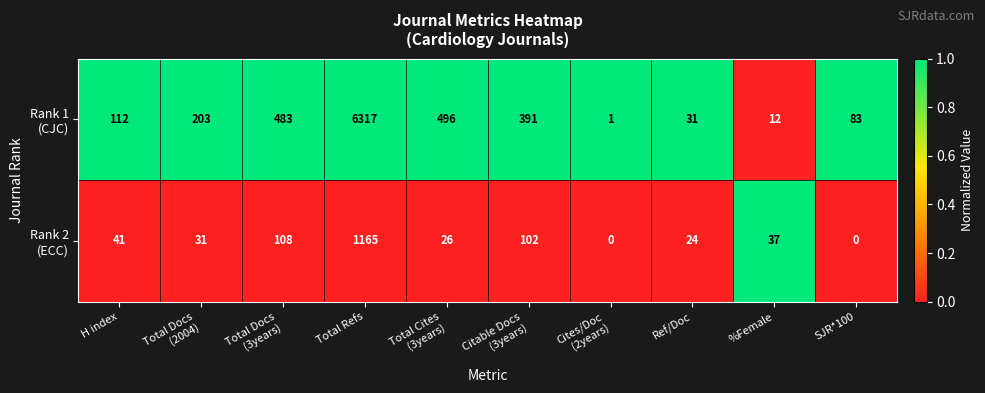

What is the maximum value shown in the chart?

6317